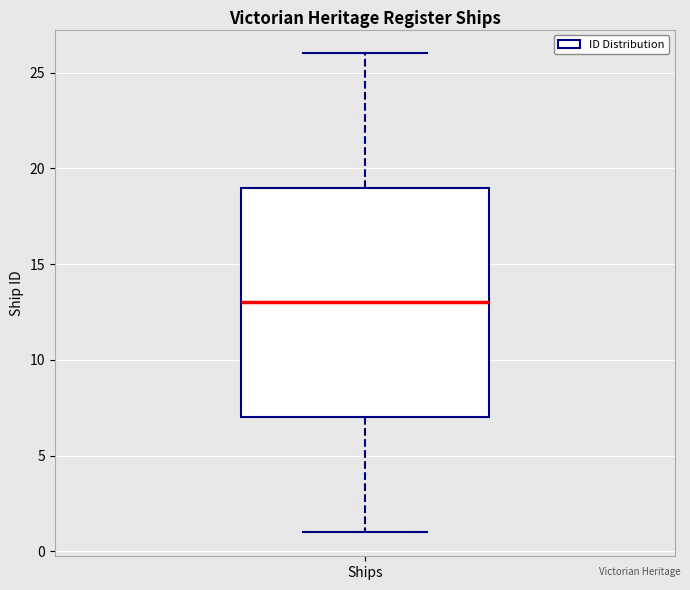

Transcribe this box plot: give where the median line is, the range the box spans, and where the two whiskers end, as read against the y-axis. The values are not printed on the chart, so give them approximately, as read against the axis.

median 13, box 7 to 19, whiskers 1 to 26